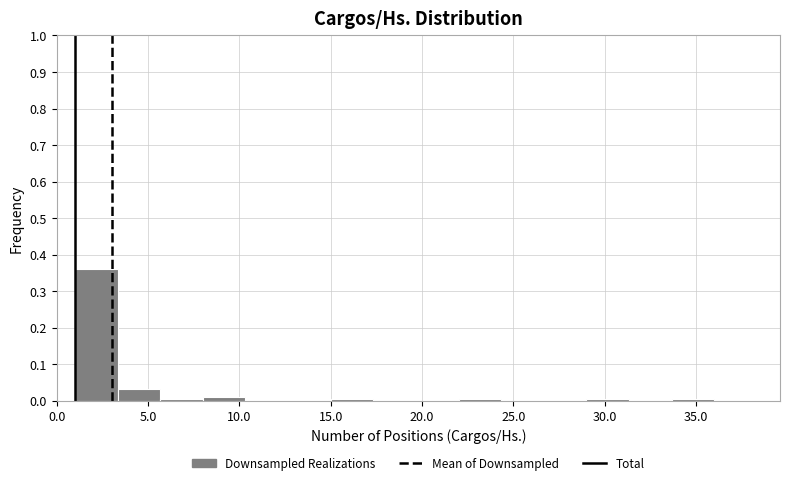

Reading left to right, list every bar in this chart as the range it spans on the x-axis followed by its height. Neither the bar edges nor the heights are printed on the chart, so give them approximately, as read against the axes.

1.0 to 3.5: 0.36
3.5 to 5.5: 0.03
5.5 to 8.0: under 0.01
8.0 to 10.5: 0.01
10.5 to 12.5: 0
12.5 to 15.0: 0
15.0 to 17.5: under 0.01
17.5 to 19.5: 0
19.5 to 22.0: 0
22.0 to 24.5: under 0.01
24.5 to 26.5: 0
26.5 to 29.0: 0
29.0 to 31.5: under 0.01
31.5 to 33.5: 0
33.5 to 36.0: under 0.01